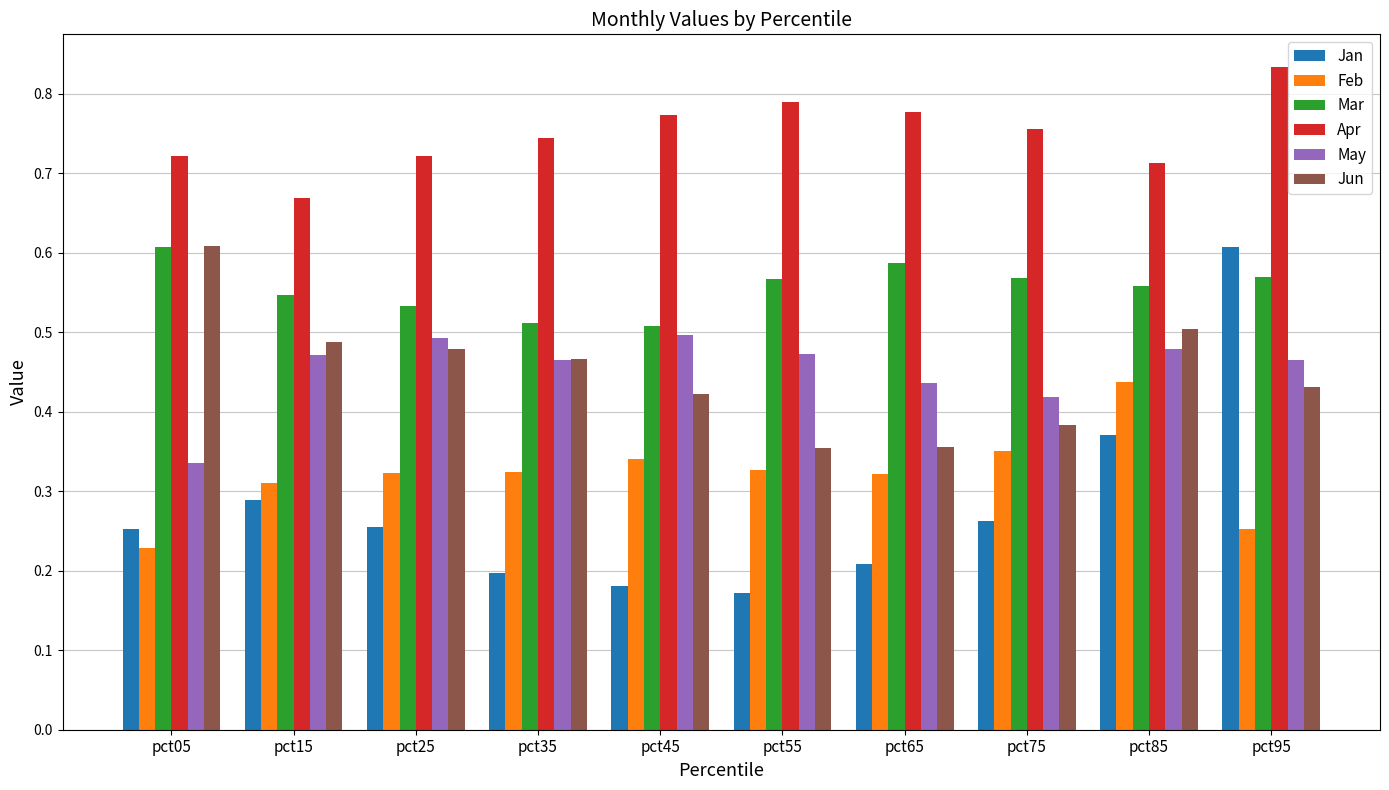

Which category has the highest value in the Jan series?

pct95